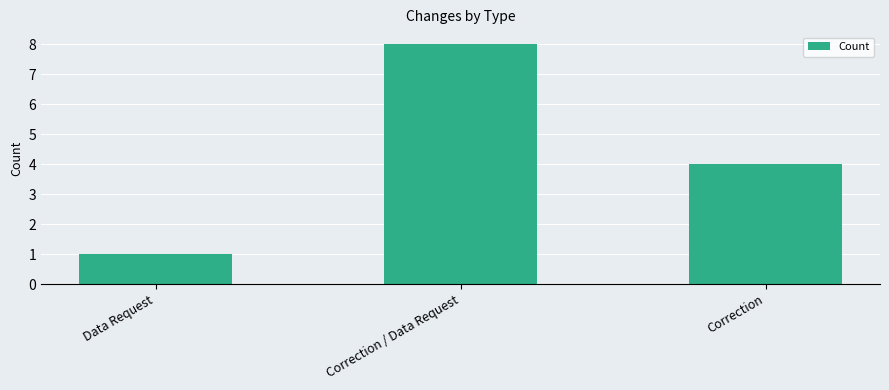

Read the value at Correction / Data Request.

8